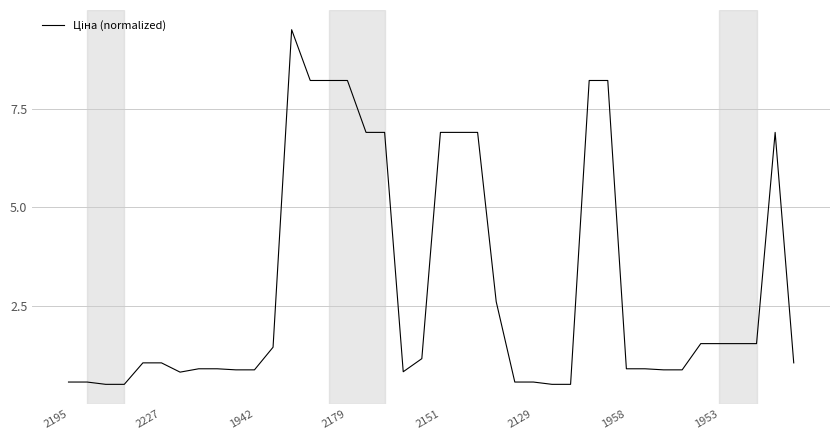

What is the difference between the maximum and minimum values?

9.0